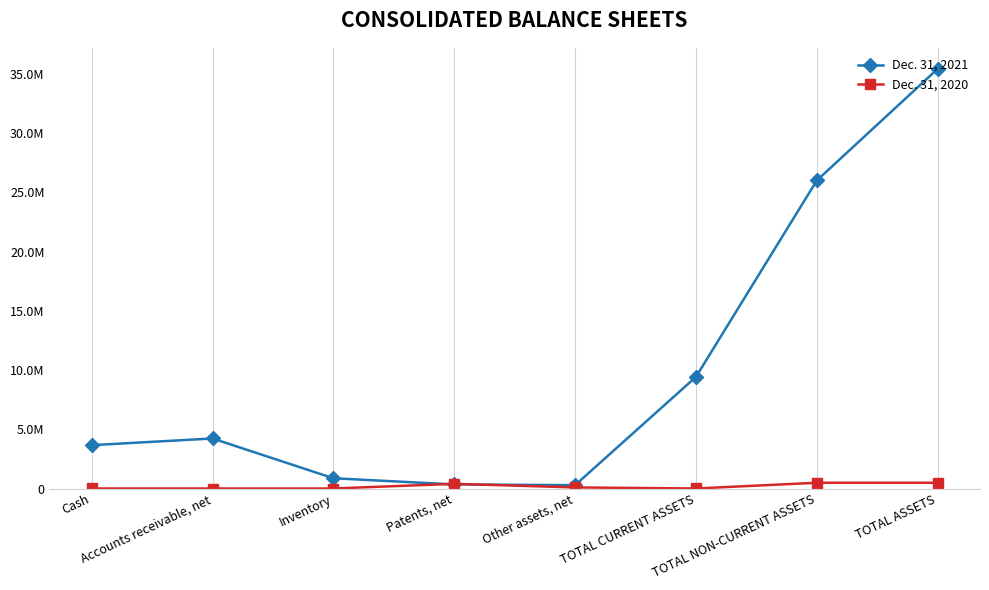

How many positive values does the Dec. 31, 2020 series have?

6